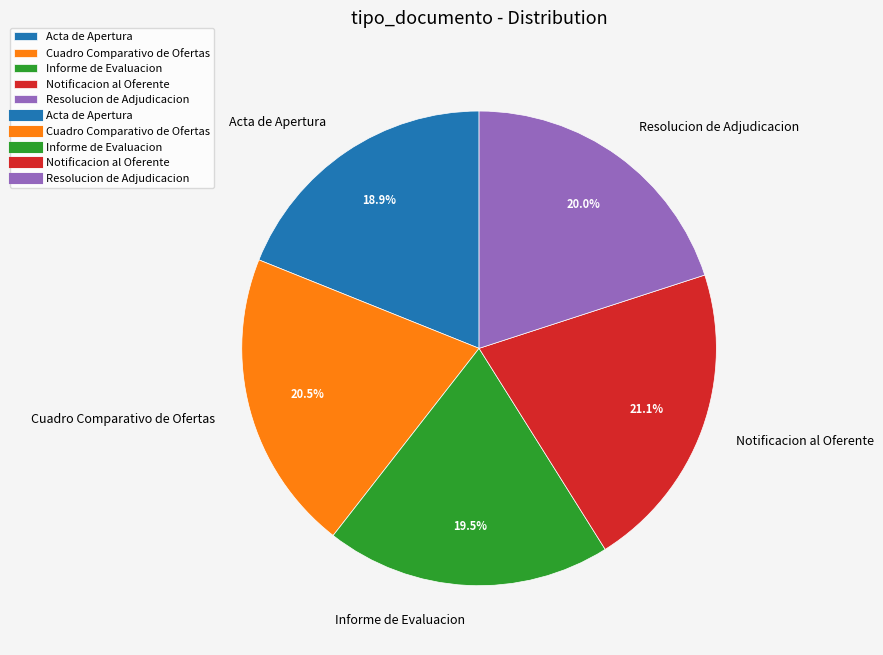

True or false: Notificacion al Oferente accounts for 21% of the total.

True